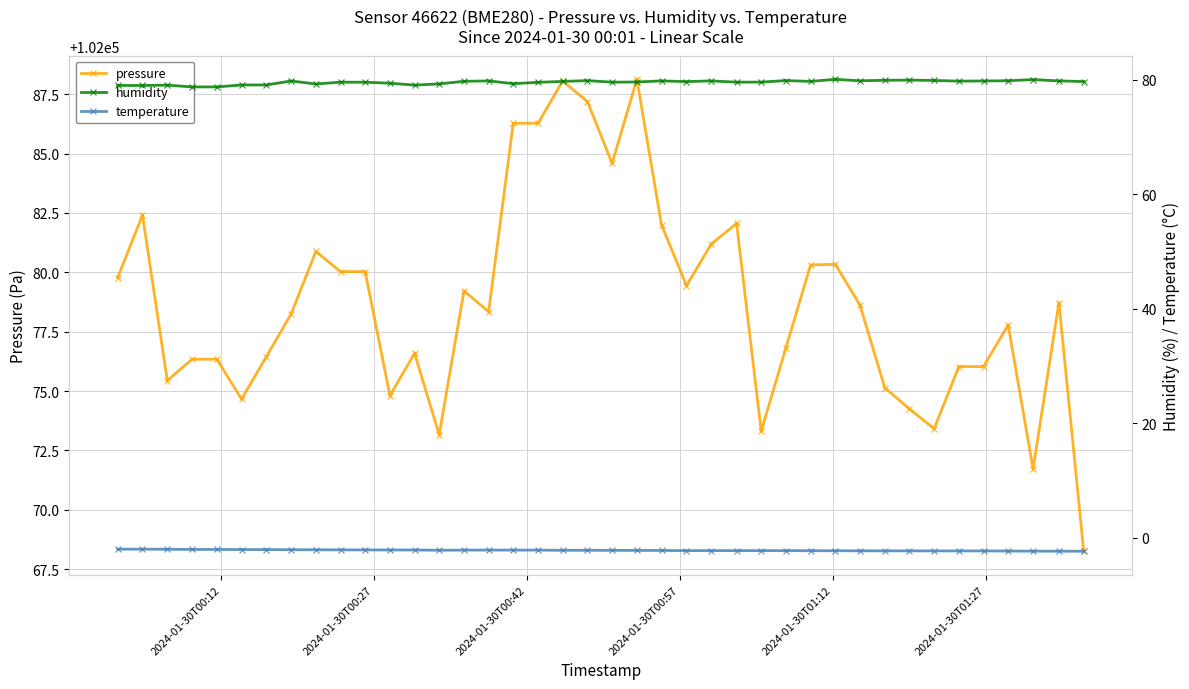

What is the value of the pressure point at the 16th from the left?

102078.3